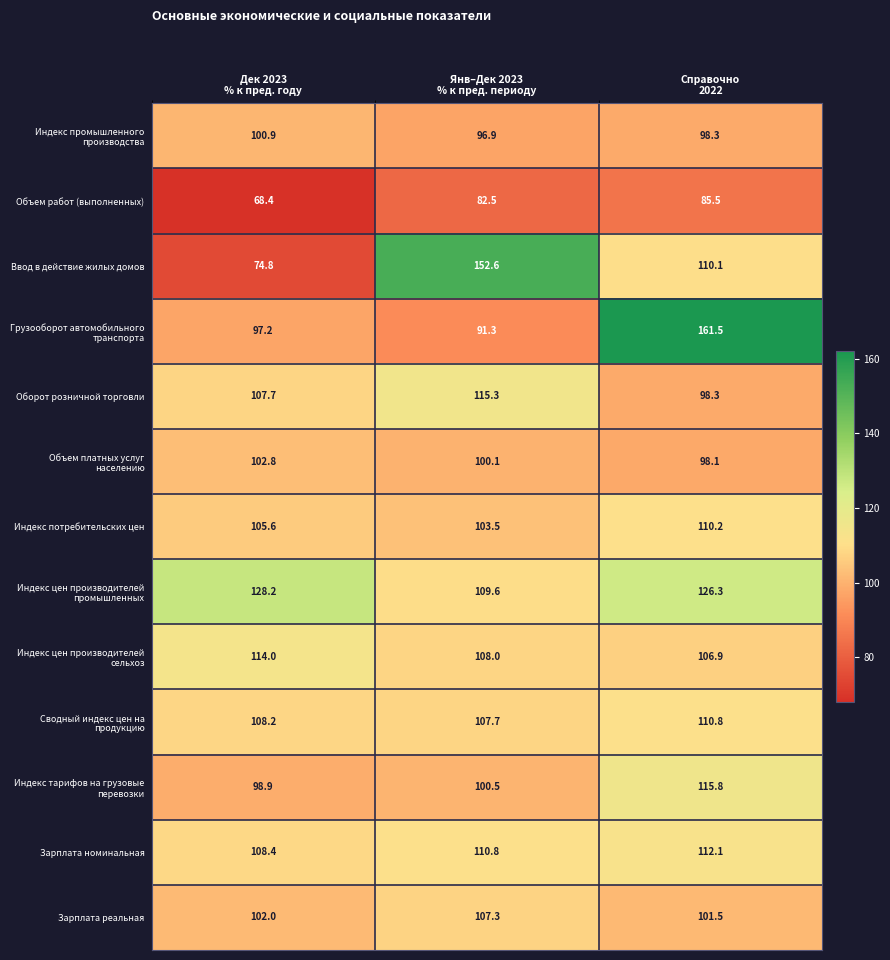

What is the difference between the maximum and minimum values in the Индекс потребительских цен series?

6.7